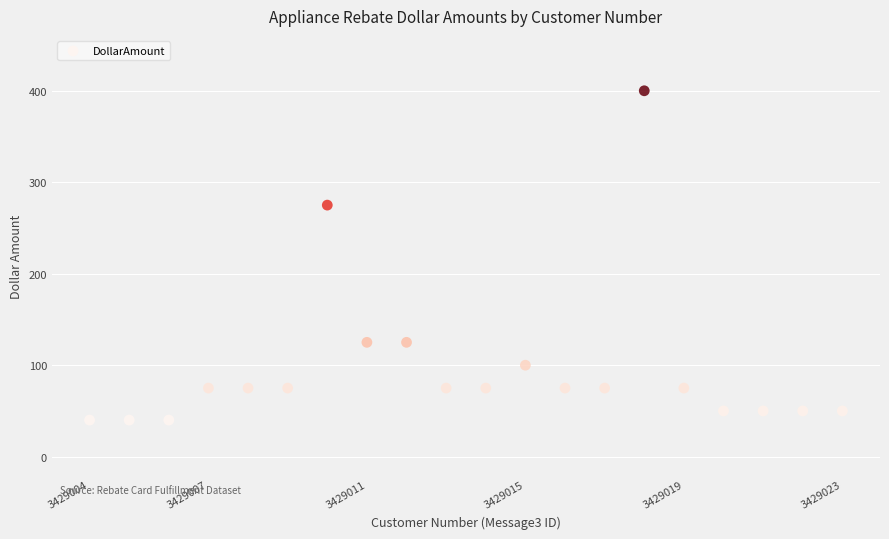

What Y value in the scatter plot is closest to 220?

275